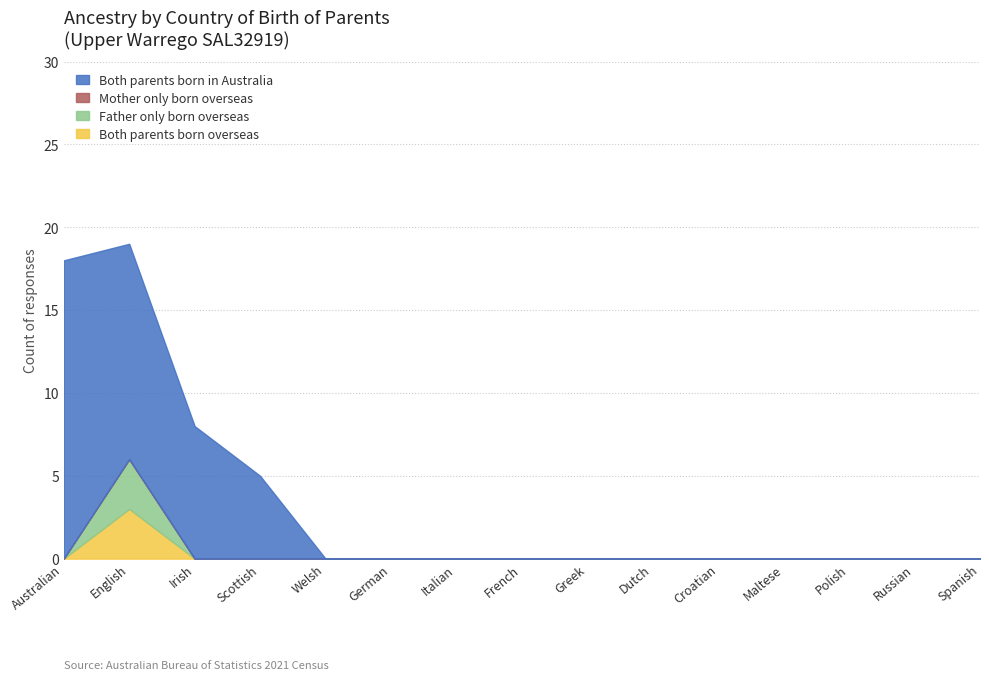

Rank the series by their maximum value, from lowest to highest.

Mother only born overseas, Both parents born overseas, Father only born overseas, Both parents born in Australia